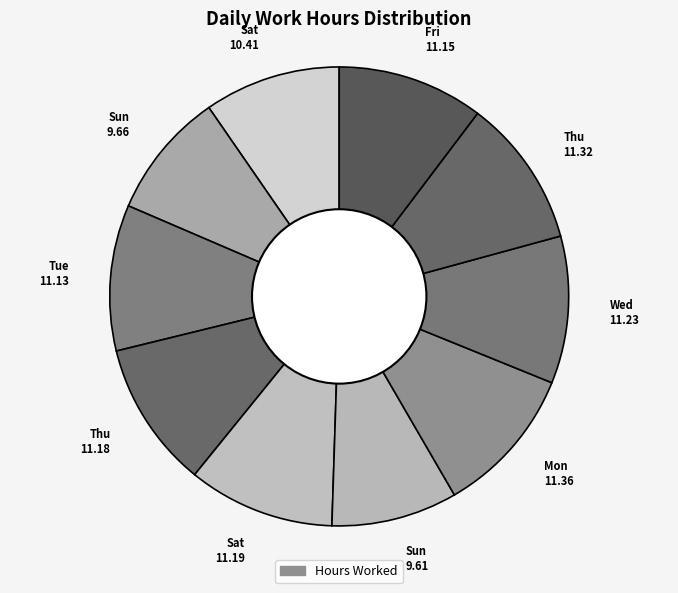

Count the number of slices in the pie.

10